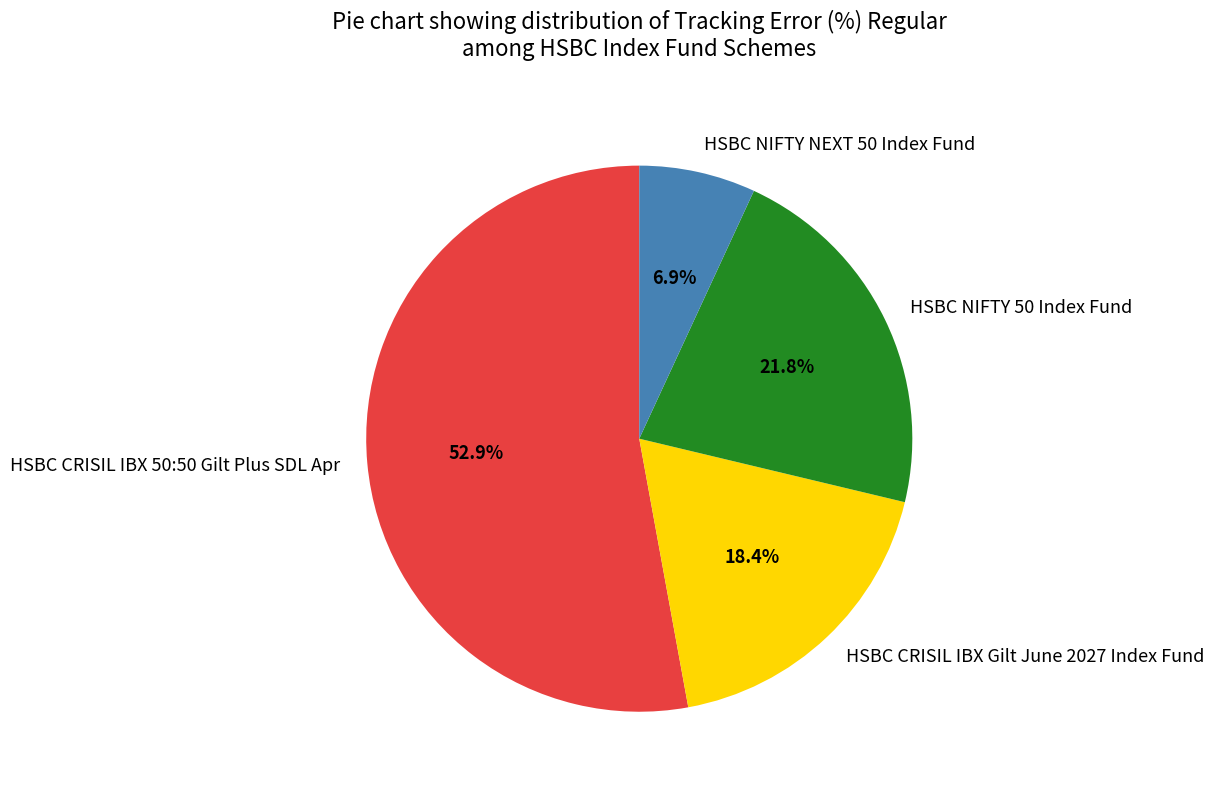

Is the sum of HSBC NIFTY 50 Index Fund and HSBC NIFTY NEXT 50 Index Fund greater than half?

No